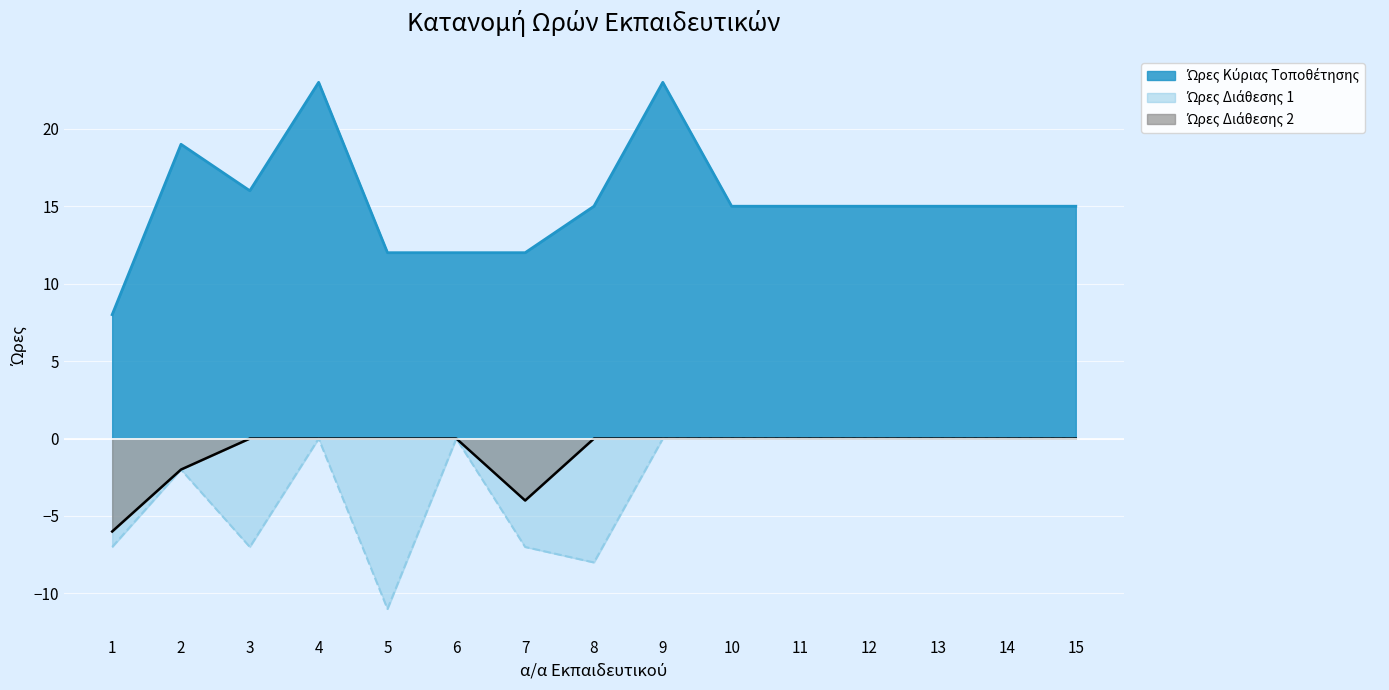

Which series changed the most between 13 and 14?

Ώρες Κύριας Τοποθέτησης